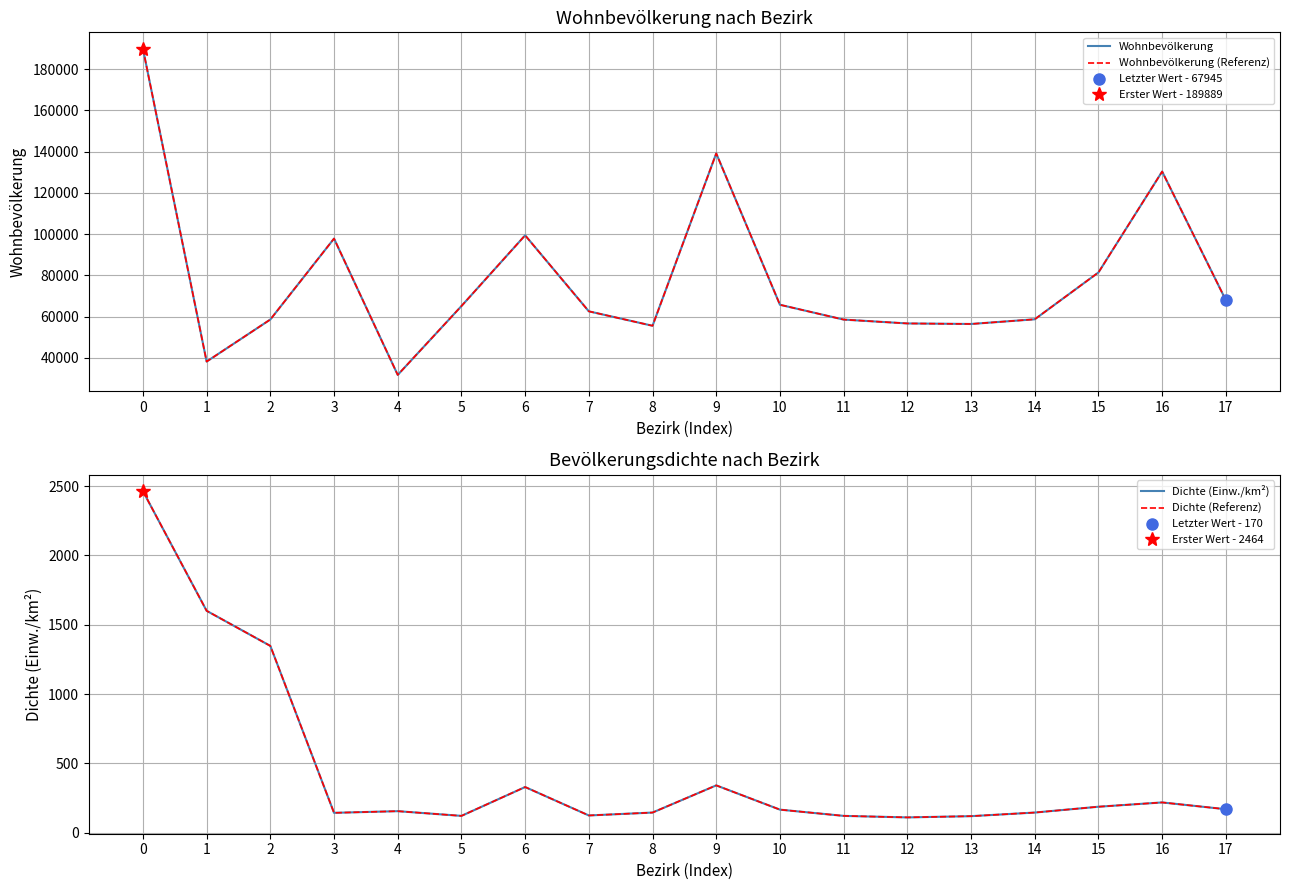

What are all the series names shown in the legend?

Wohnbevölkerung, Wohnbevölkerung (Referenz), Dichte (Einw./km²), Dichte (Referenz)